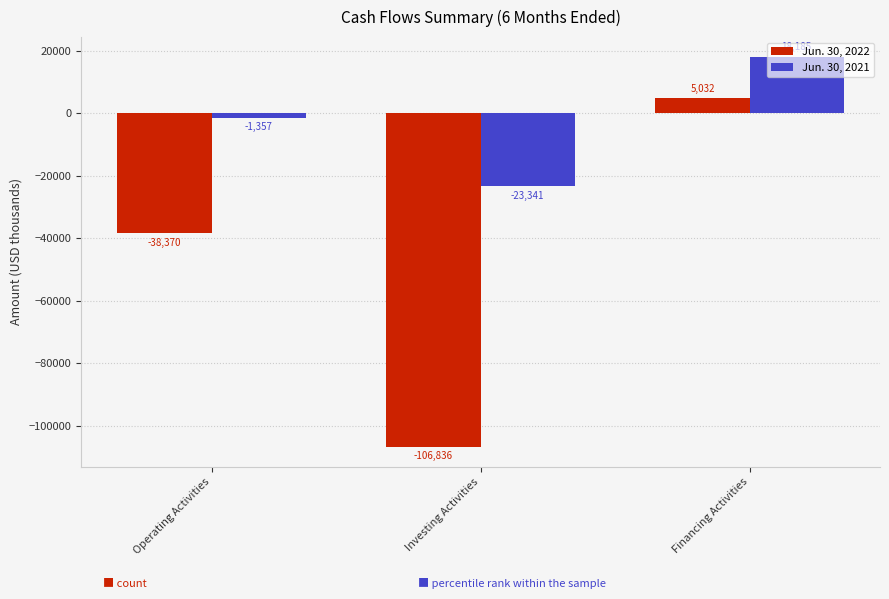

Which series changed the most between Investing Activities and Financing Activities?

Jun. 30, 2022